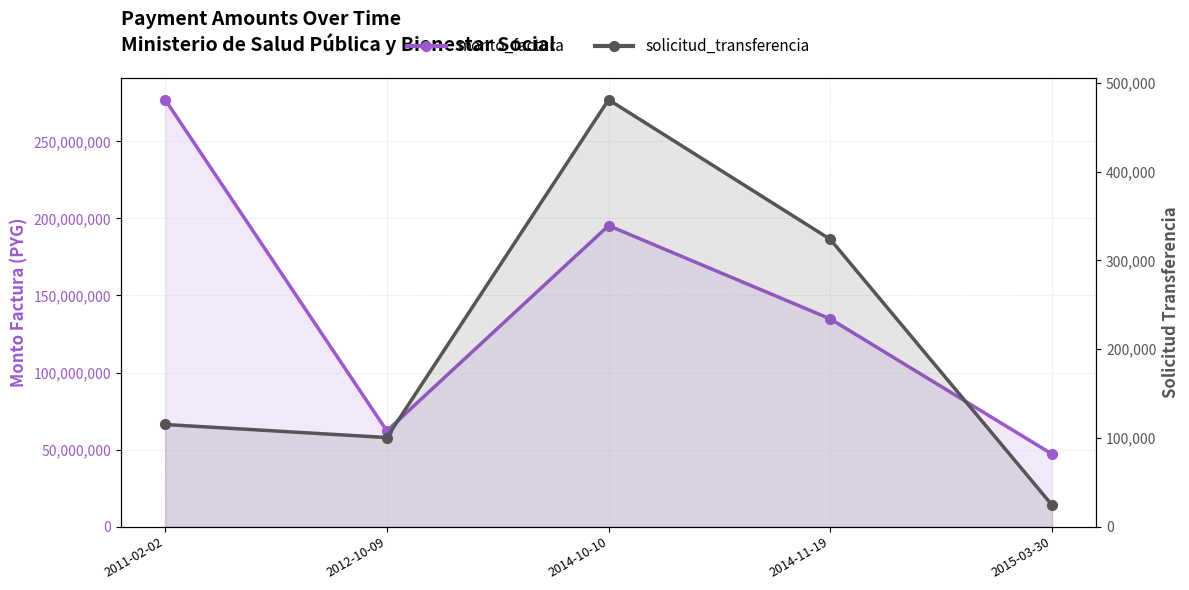

True or false: solicitud_transferencia has a value of 204625 at 2014-10-10.

False